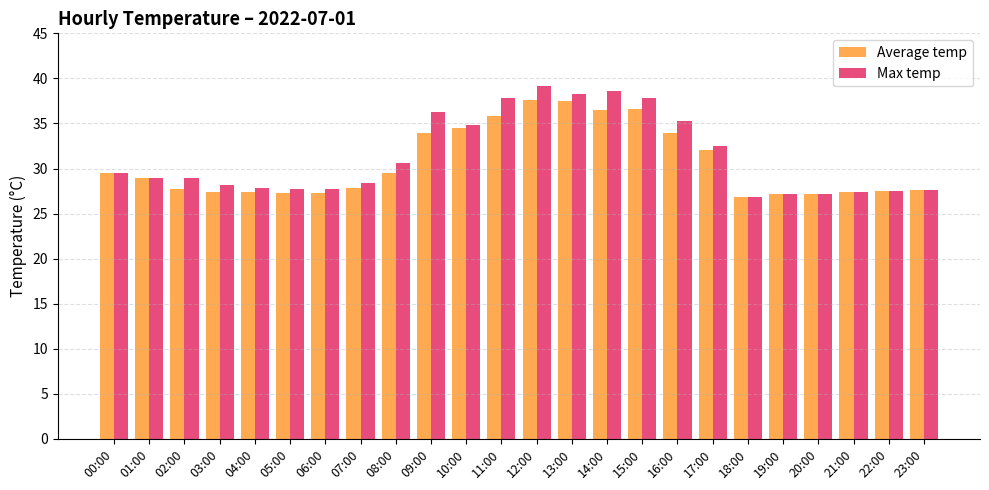

Is it true that Max temp equals 35.3 at 16:00?

True